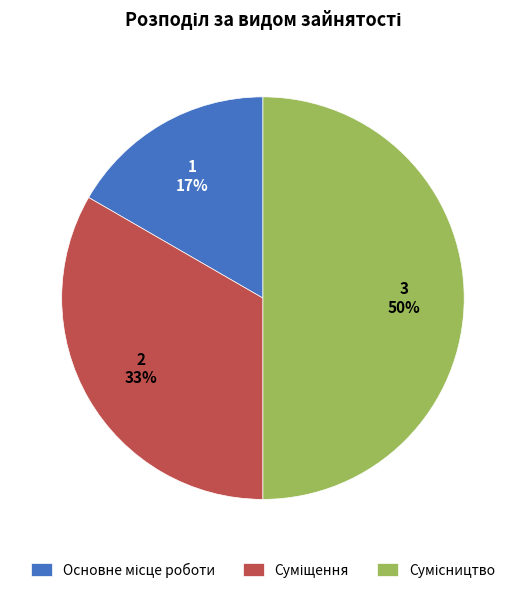

How many segments does this pie chart have?

3